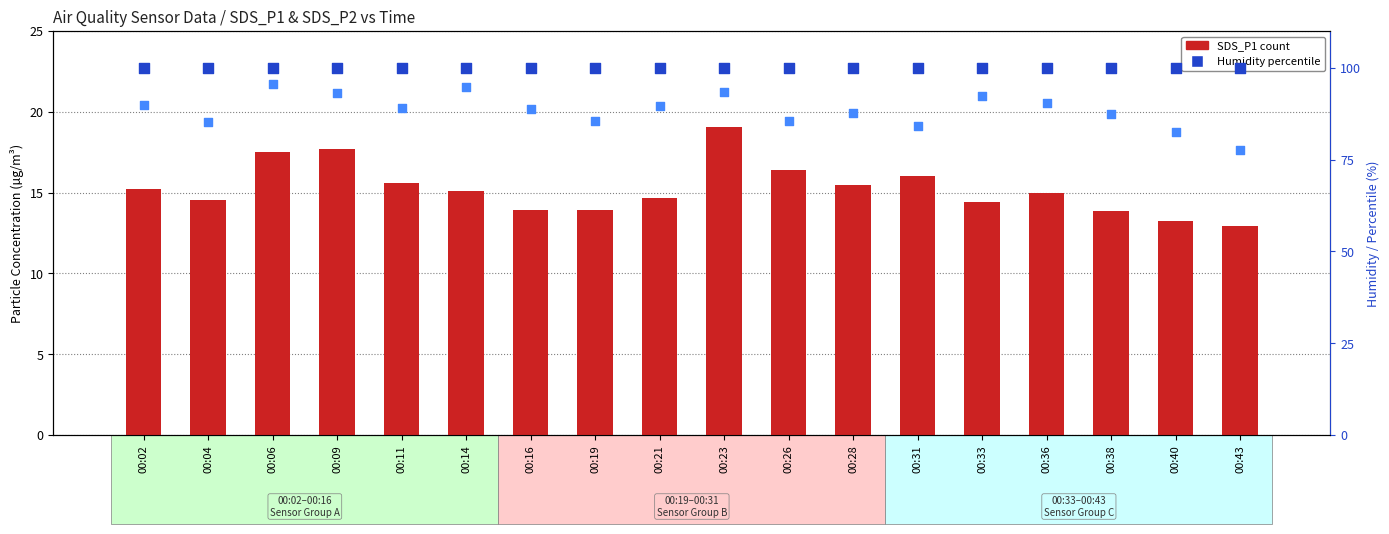

Which series has the widest spread of Y values?

SDS_P2 (scaled)